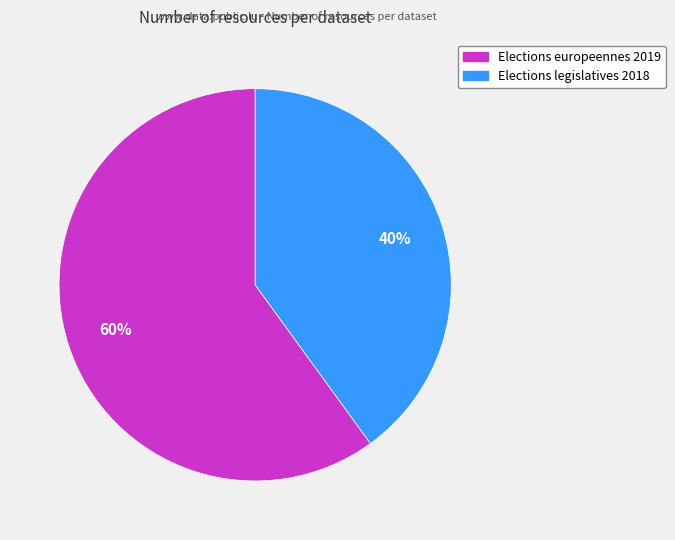

What is the ratio of the value at Elections legislatives 2018 to the value at Elections europeennes 2019?

0.7